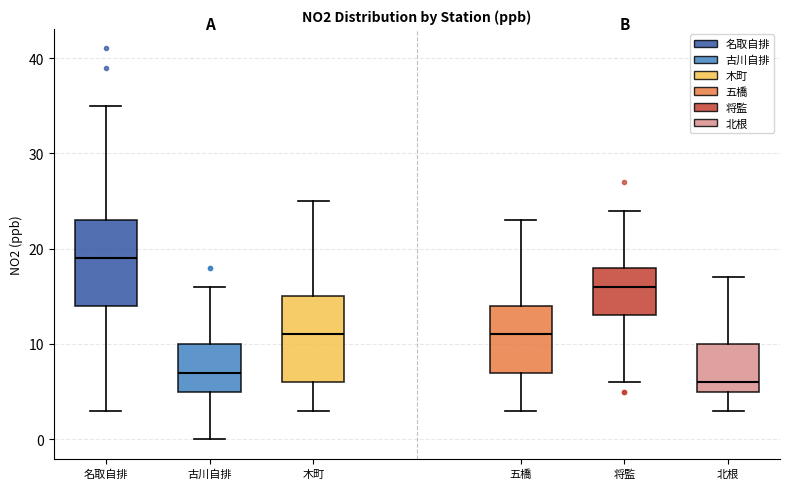

Which box has the lowest median line?

北根